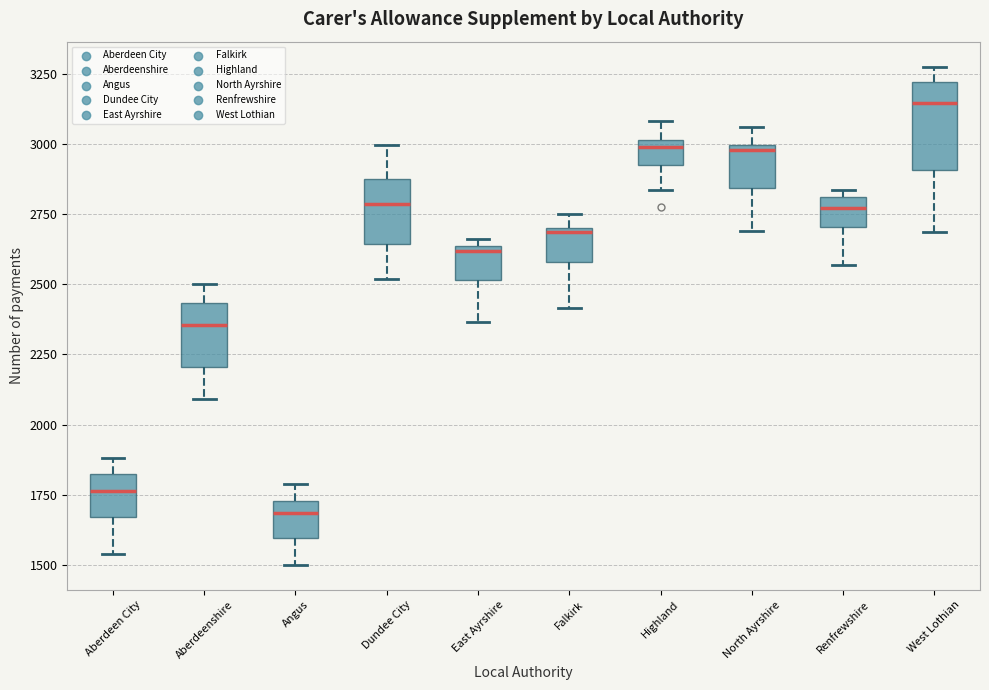

Which box's median line is the lowest?

Angus